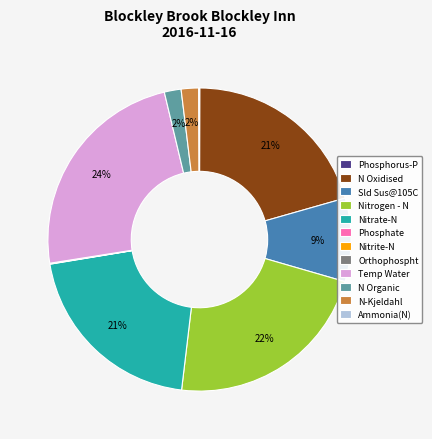

What percentage is the N Oxidised slice, to the nearest percent?

21%